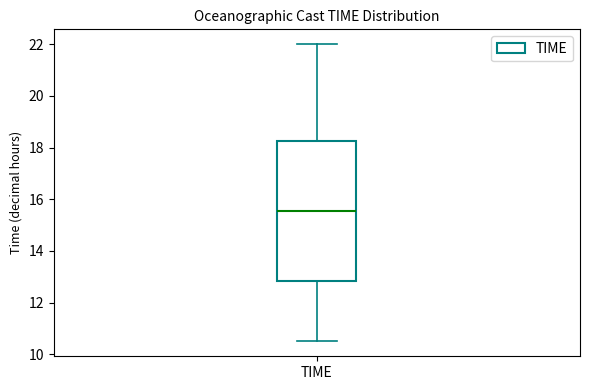

Transcribe this box plot: give where the median line is, the range the box spans, and where the two whiskers end, as read against the y-axis. The values are not printed on the chart, so give them approximately, as read against the axis.

median 15.6, box 12.8 to 18.2, whiskers 10.6 to 22.0